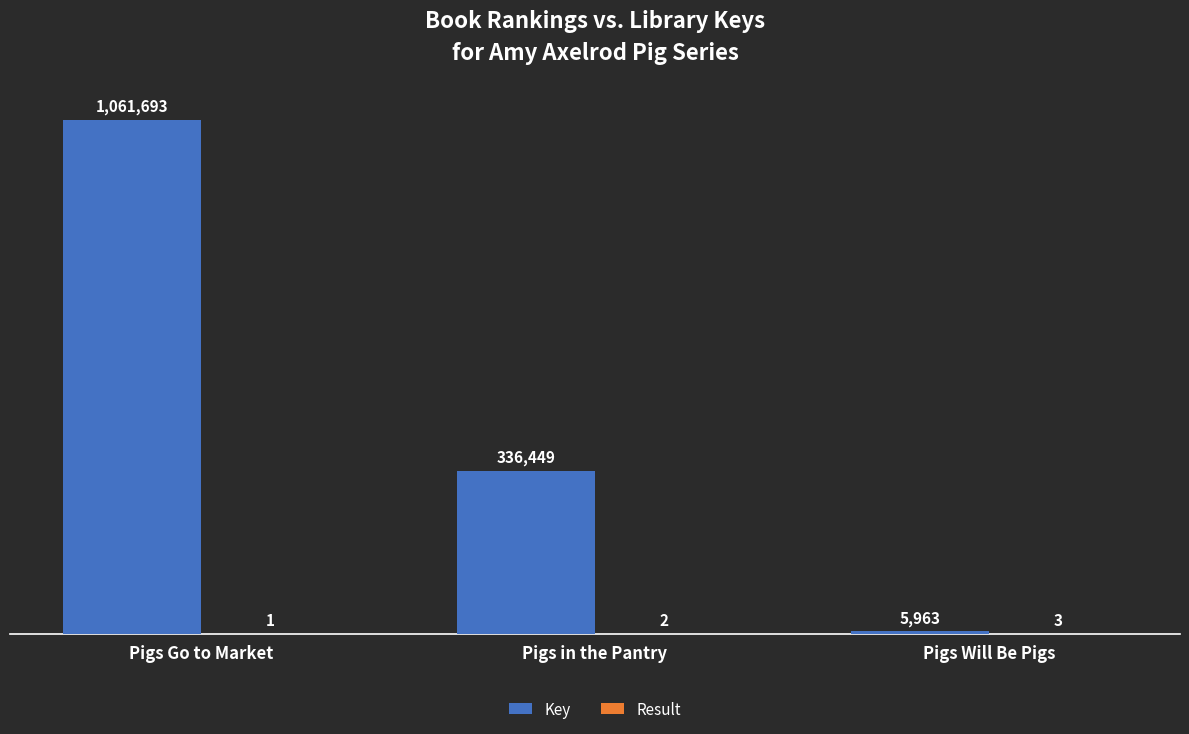

Reading left to right, what are all the values shown in this chart?

Key: 1061693	336449	5963
Result: 1	2	3